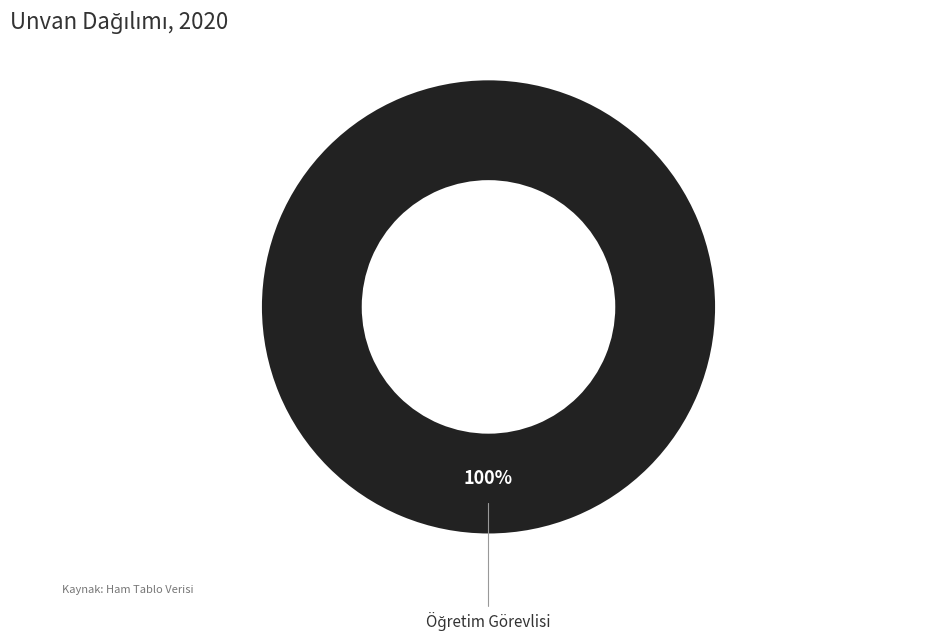

Count the number of slices in the pie.

1